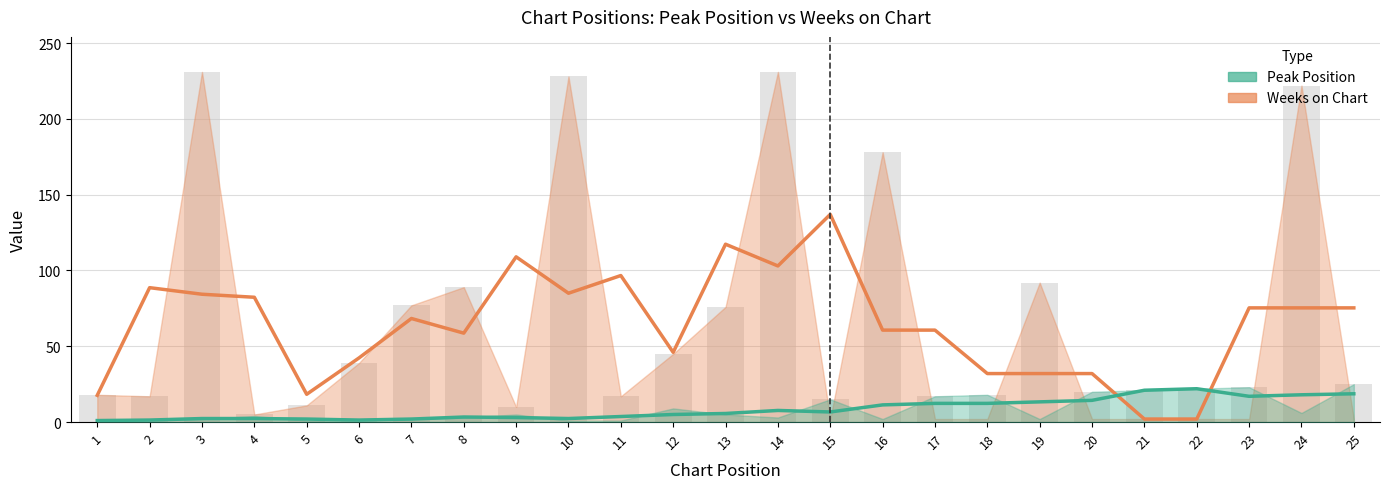

List the series in order of their peak value, lowest first.

Peak Position (trend), Weeks on Chart (trend)